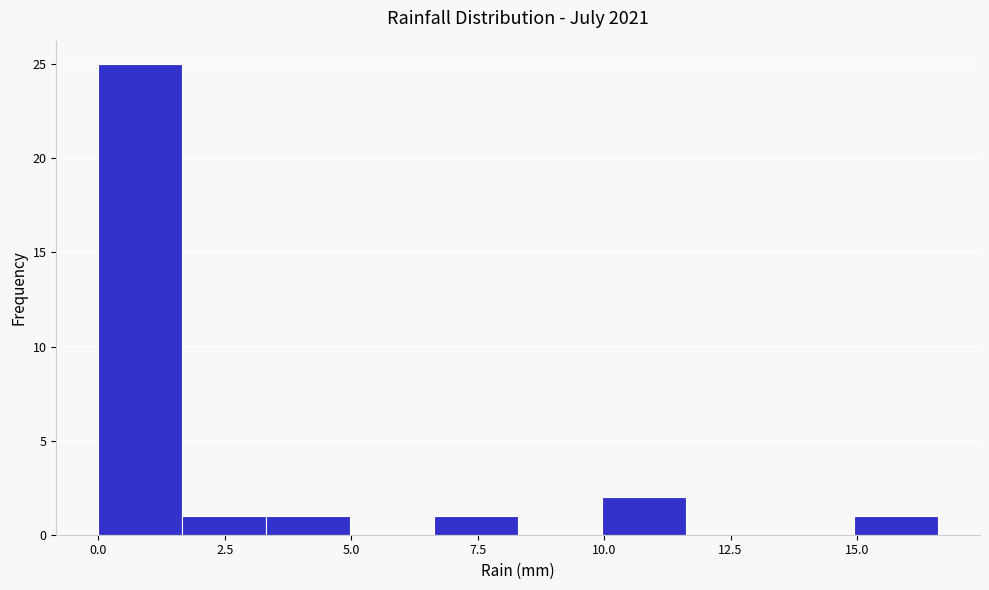

Read against the x-axis, roughly where is the centre of the tallest bar?

1.0